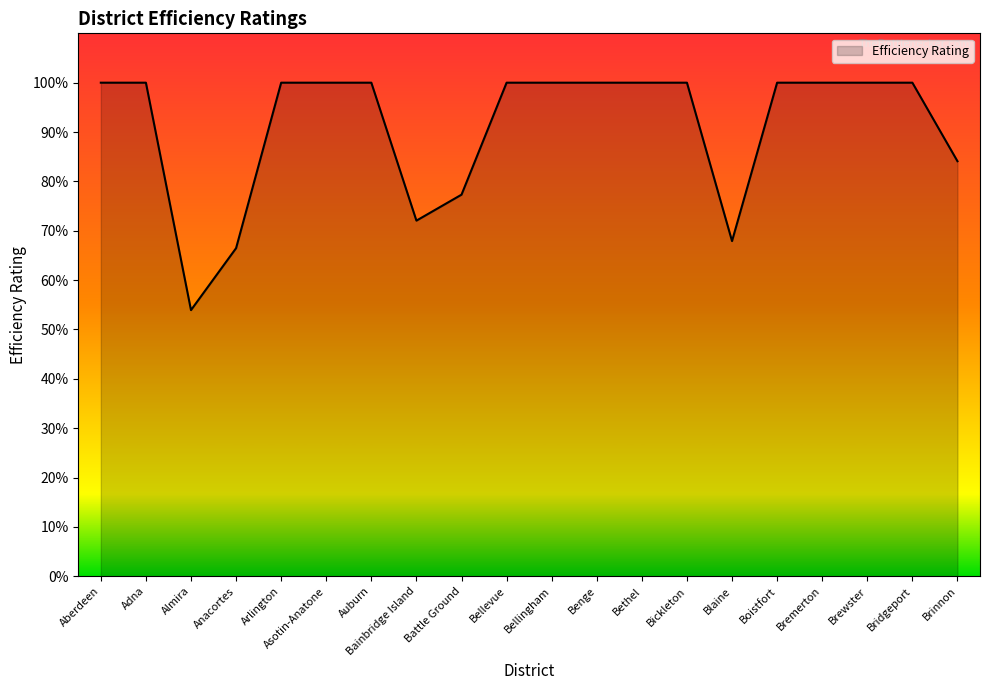

What is the sum of all values?

18.2